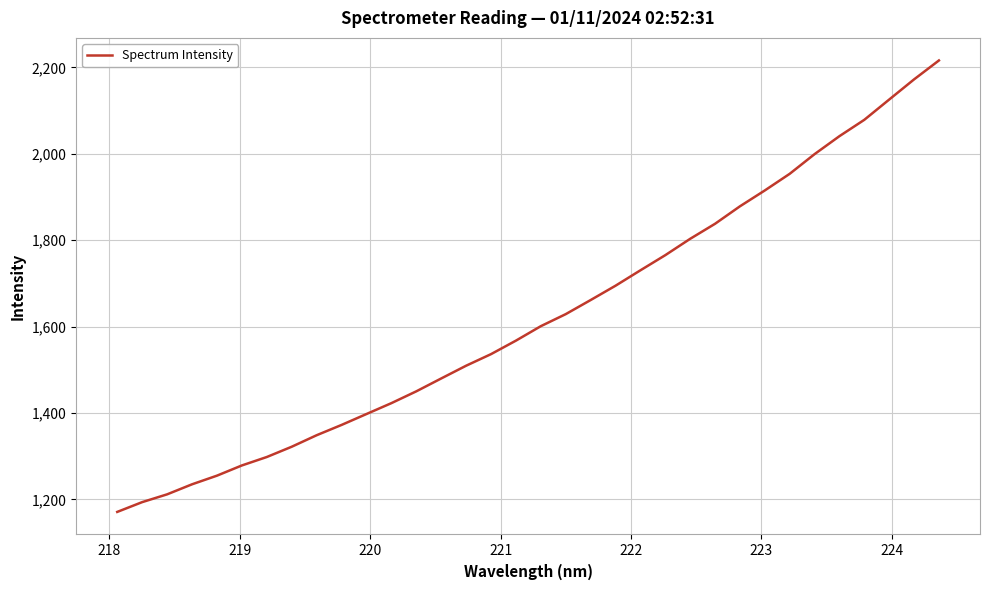

Is this an area chart (filled region under the line)?

No